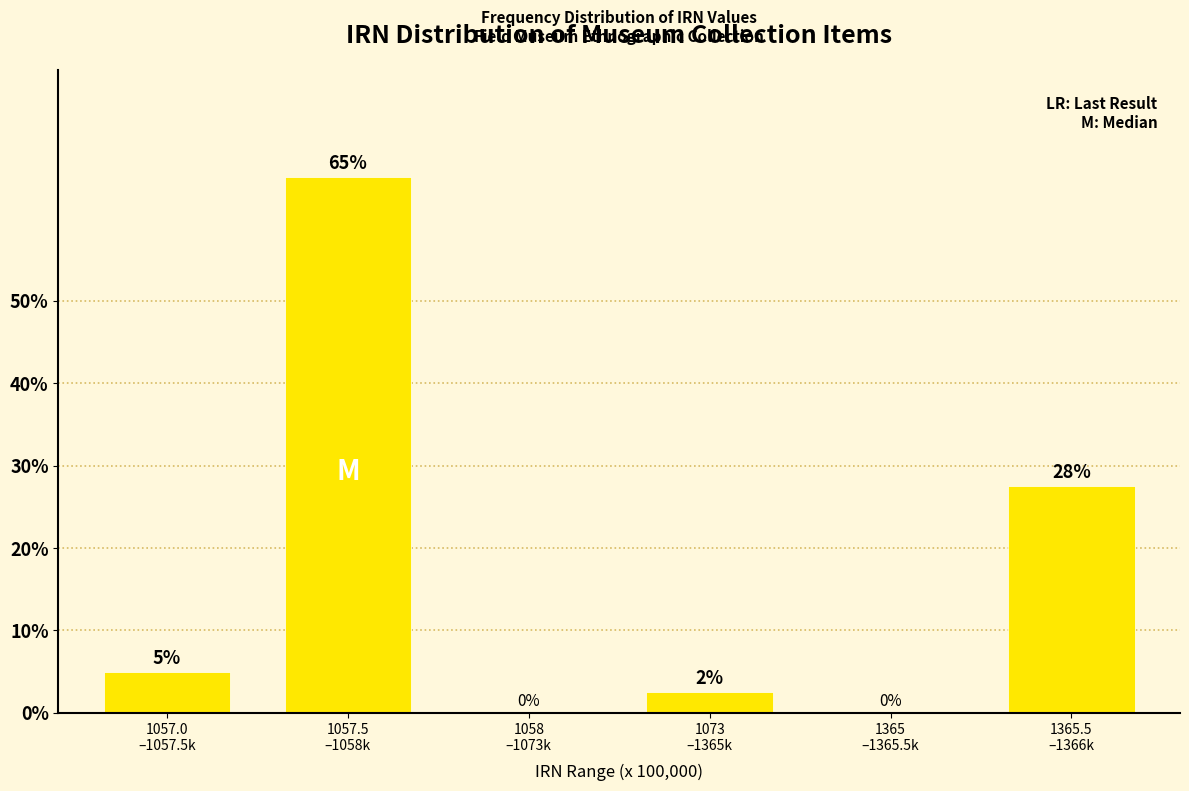

What is the greatest value displayed?

65.0